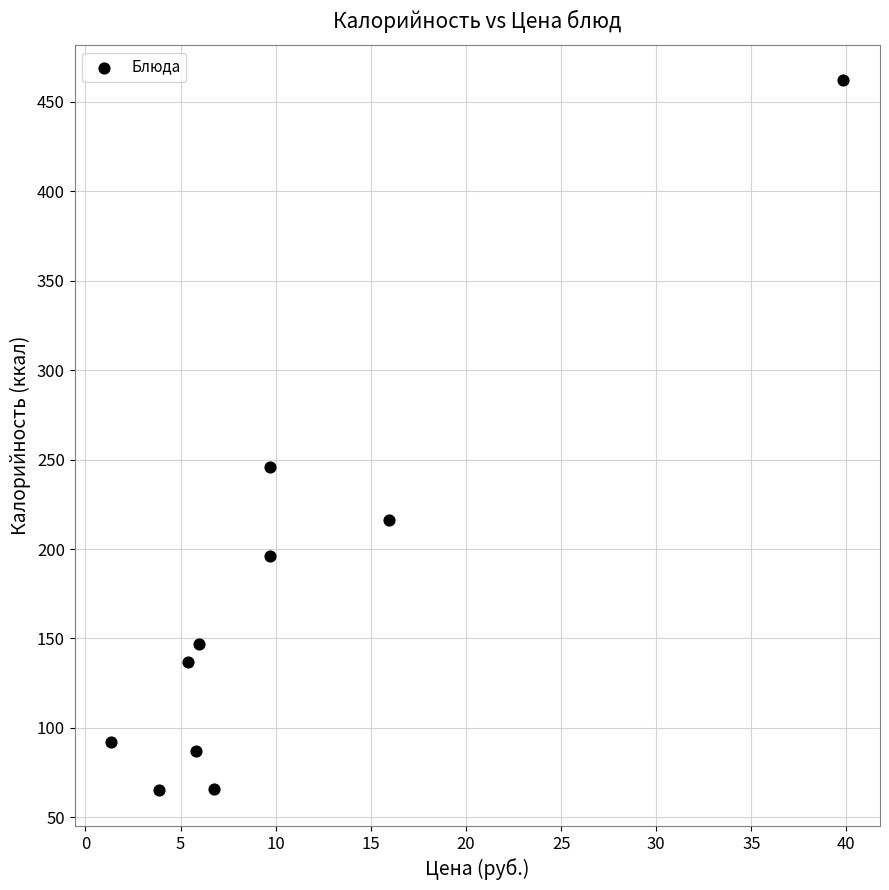

What Y value in the scatter plot is closest to 263?

246